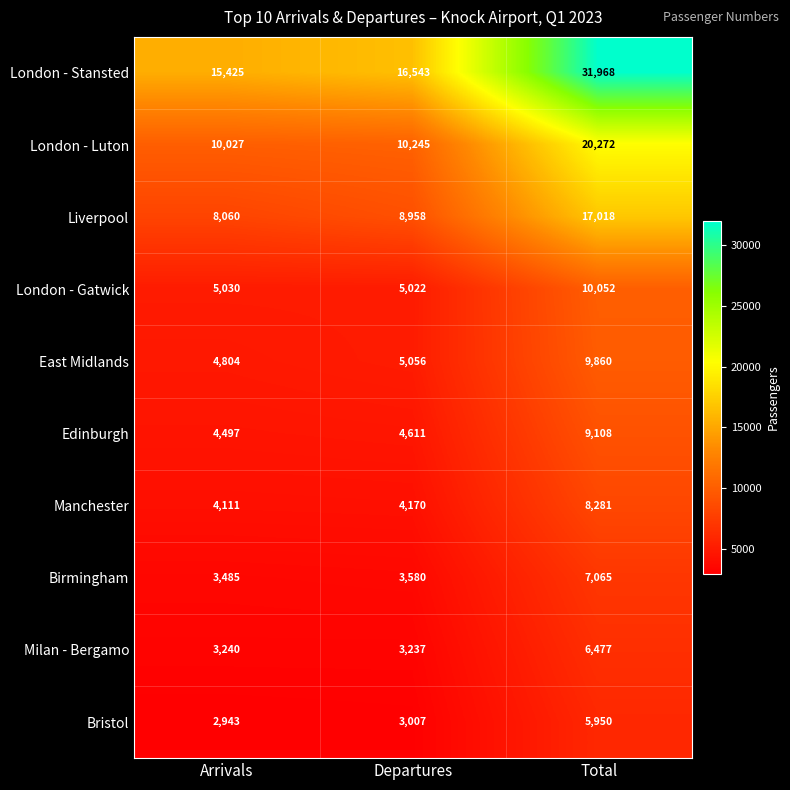

Rank the series at Total from highest to lowest value.

London - Stansted, London - Luton, Liverpool, London - Gatwick, East Midlands, Edinburgh, Manchester, Birmingham, Milan - Bergamo, Bristol